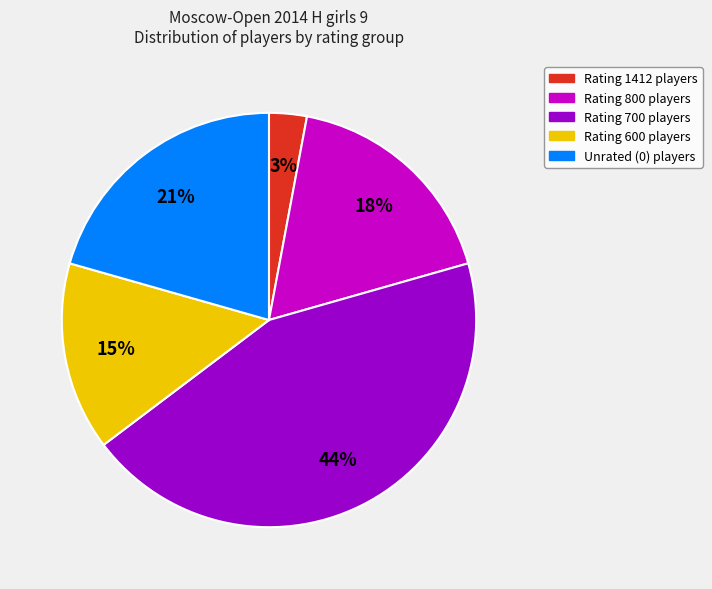

Is there a majority slice in this chart?

No